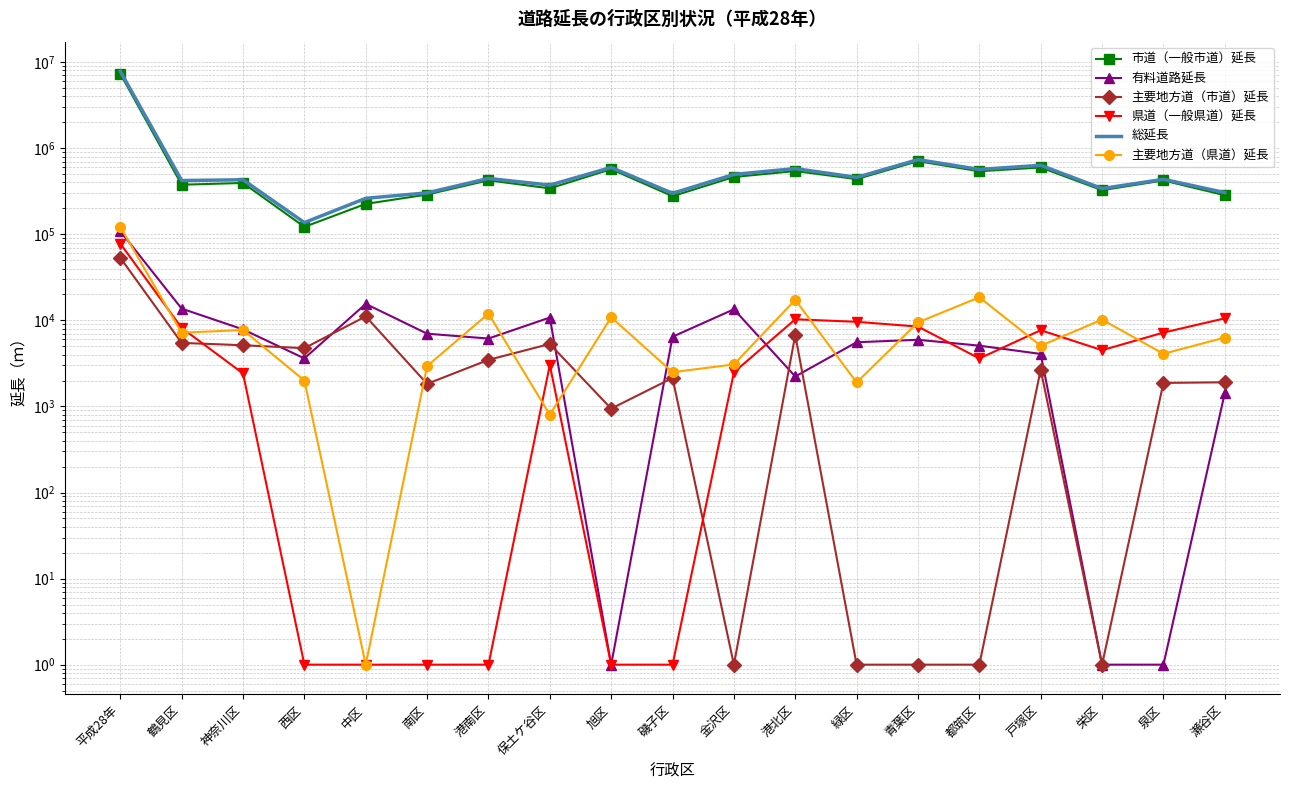

Between 泉区 and 戸塚区, which is larger?

戸塚区